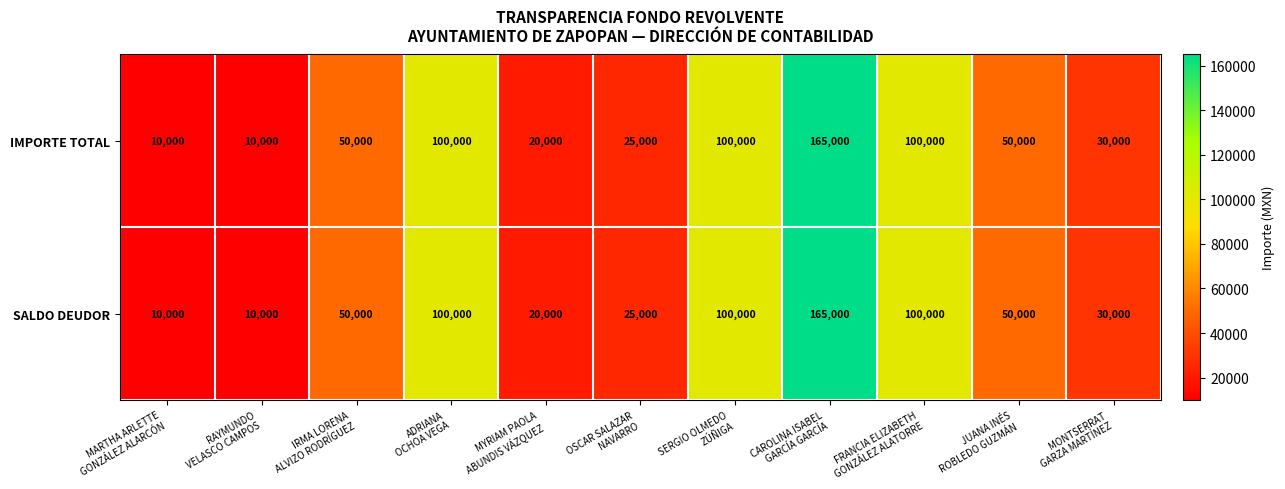

At how many categories does at least one series exceed 90426?

4